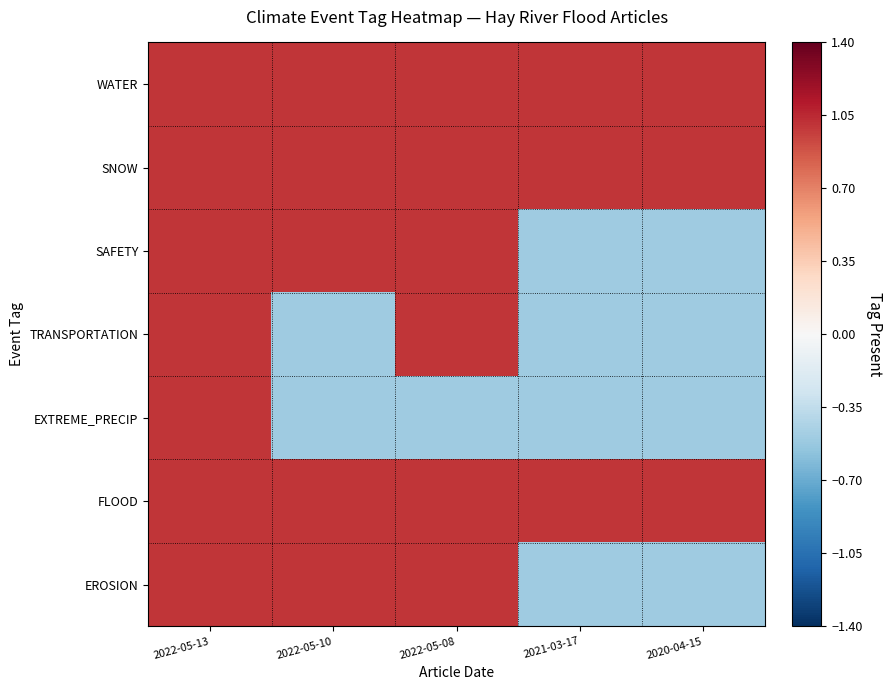

Reading right to left, list all the values displayed in this chart.

WATER: 2020-04-15=1.0	2021-03-17=1.0	2022-05-08=1.0	2022-05-10=1.0	2022-05-13=1.0
SNOW: 2020-04-15=1.0	2021-03-17=1.0	2022-05-08=1.0	2022-05-10=1.0	2022-05-13=1.0
SAFETY: 2020-04-15=-0.5	2021-03-17=-0.5	2022-05-08=1.0	2022-05-10=1.0	2022-05-13=1.0
TRANSPORTATION: 2020-04-15=-0.5	2021-03-17=-0.5	2022-05-08=1.0	2022-05-10=-0.5	2022-05-13=1.0
EXTREME_PRECIP: 2020-04-15=-0.5	2021-03-17=-0.5	2022-05-08=-0.5	2022-05-10=-0.5	2022-05-13=1.0
FLOOD: 2020-04-15=1.0	2021-03-17=1.0	2022-05-08=1.0	2022-05-10=1.0	2022-05-13=1.0
EROSION: 2020-04-15=-0.5	2021-03-17=-0.5	2022-05-08=1.0	2022-05-10=1.0	2022-05-13=1.0